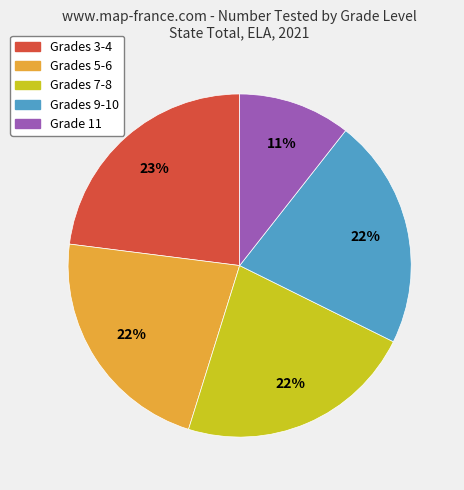

Do Grades 9-10 and Grades 7-8 together represent more than half of the pie?

No